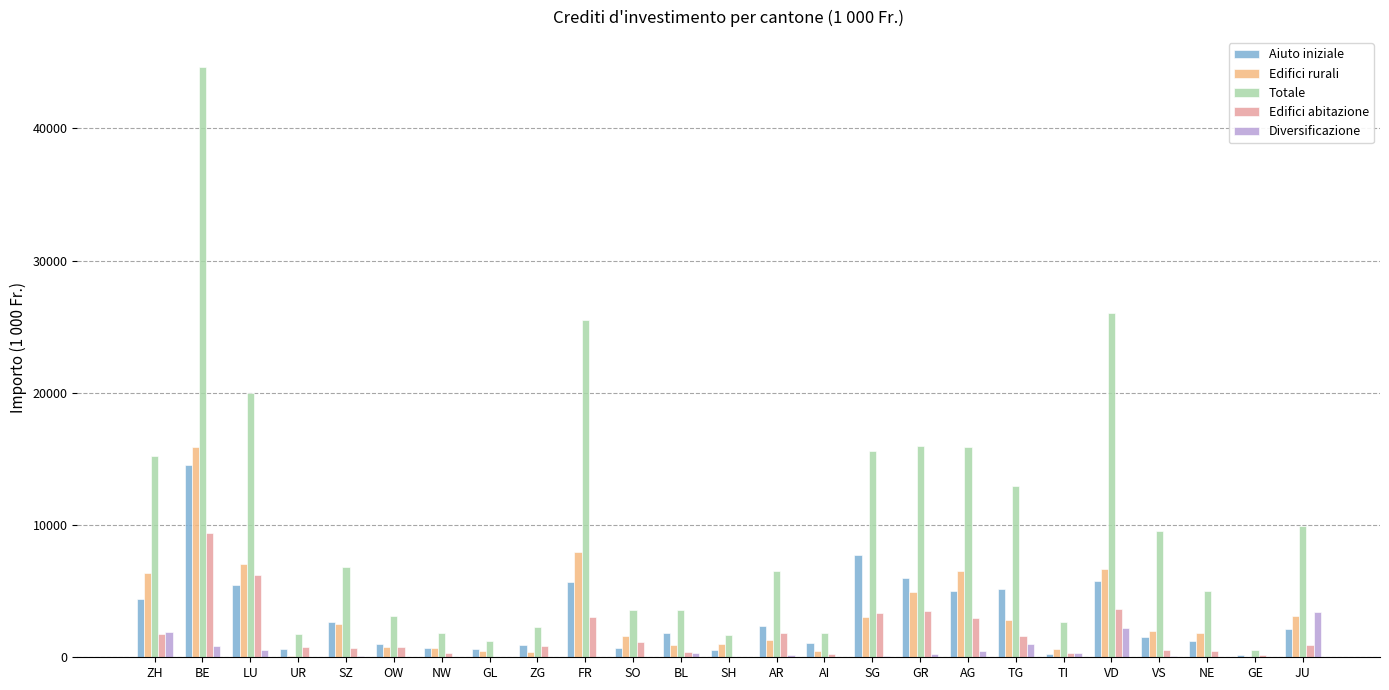

What is the sum of all Edifici abitazione values?

45024.8